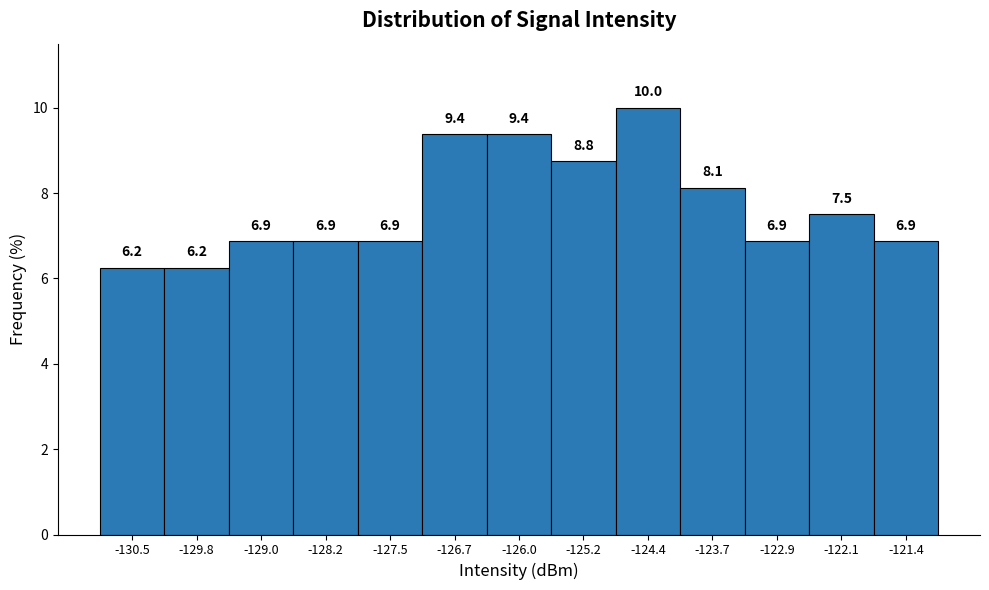

Reading left to right, transcribe this chart: for each bar, give the range it covers on the x-axis and its height. The bar edges are not printed on the chart, so give them approximately, as read against the axis.

-130.9 to -130.1: 6.2
-130.1 to -129.4: 6.2
-129.4 to -128.6: 6.9
-128.6 to -127.9: 6.9
-127.9 to -127.1: 6.9
-127.1 to -126.3: 9.4
-126.3 to -125.6: 9.4
-125.6 to -124.8: 8.8
-124.8 to -124.0: 10.0
-124.0 to -123.3: 8.1
-123.3 to -122.5: 6.9
-122.5 to -121.8: 7.5
-121.8 to -121.0: 6.9